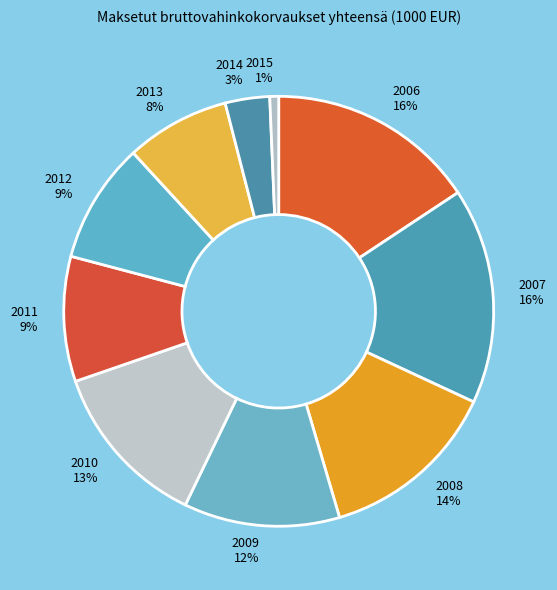

Which category has the smallest portion of the pie?

2015